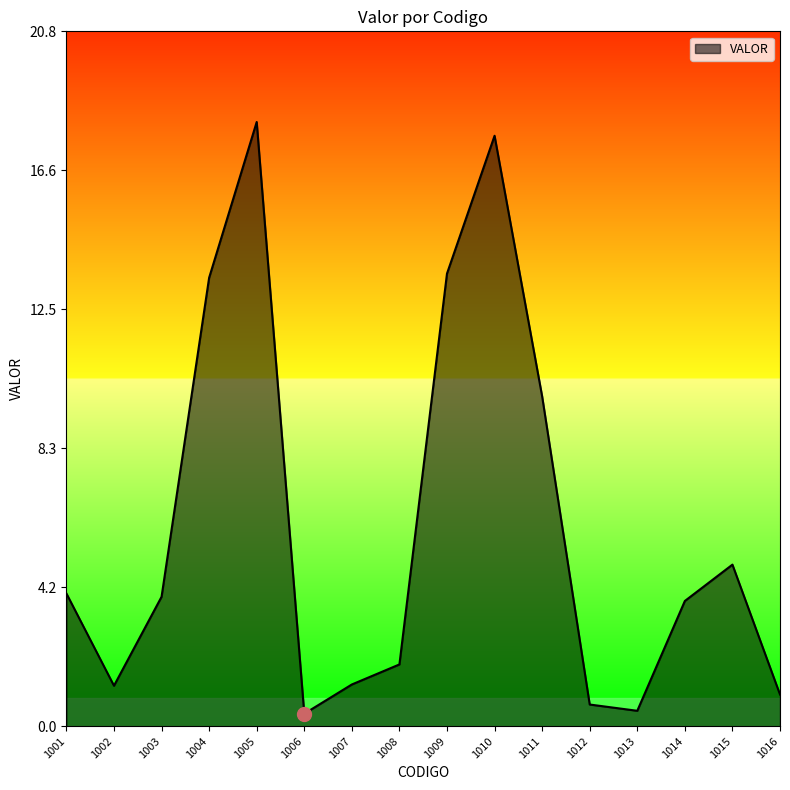

The chart shows a value of 13.4 at 1004. True or false?

True